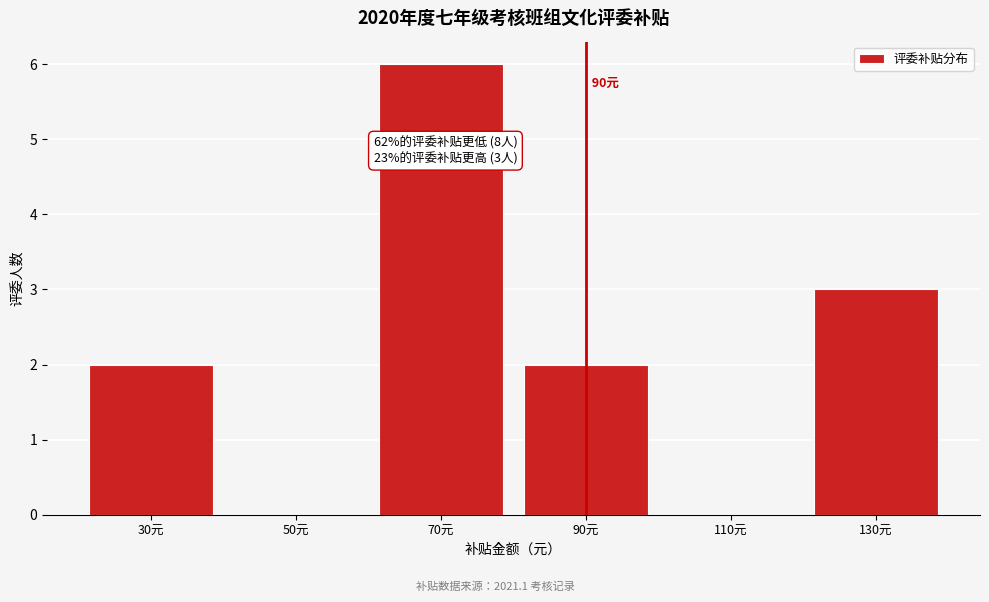

Over which range of the x-axis is the bar tallest?

60 to 80